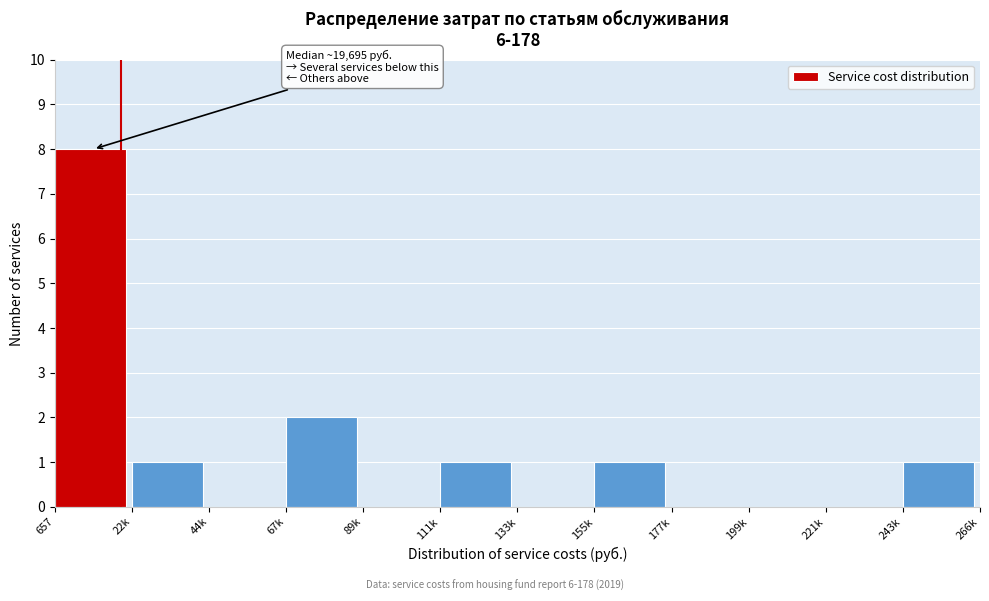

Reading left to right, list all the values displayed in this chart.

657=8	22k=1	44k=0	67k=2	89k=0	111k=1	133k=0	155k=1	177k=0	199k=0	221k=0	243k=1